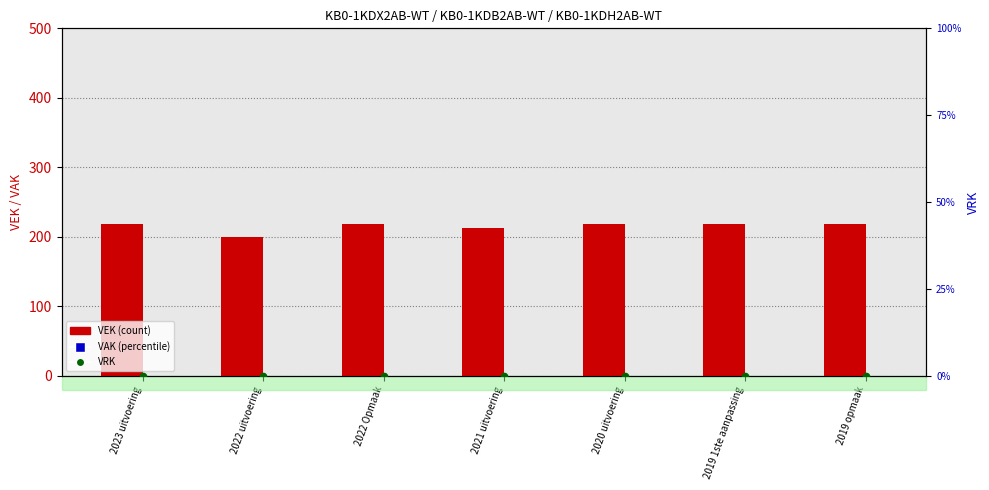

At how many categories does at least one series exceed 152?

7